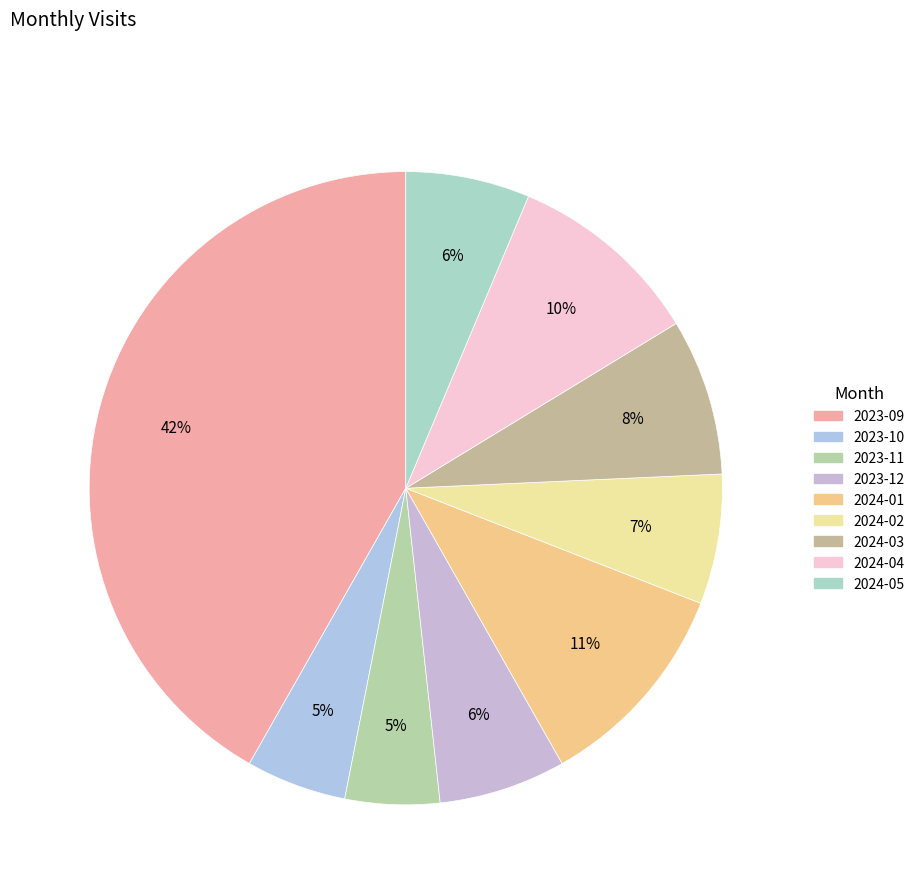

Is it true that 2024-04 is 10% of the pie?

True